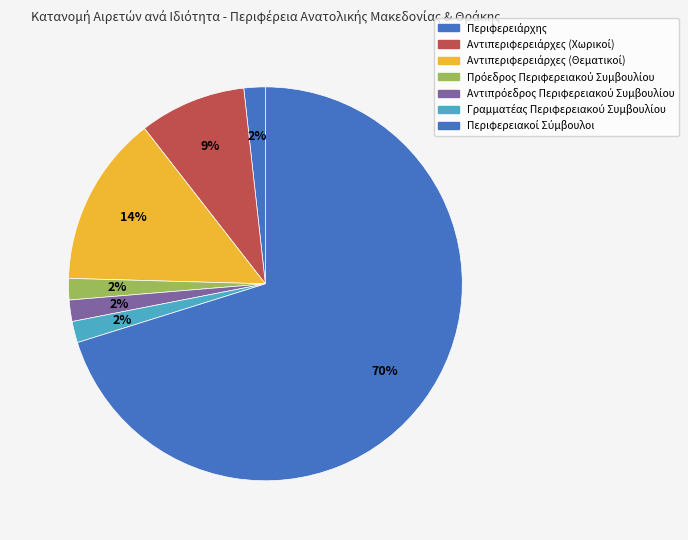

Which category accounts for the majority?

Περιφερειακοί Σύμβουλοι